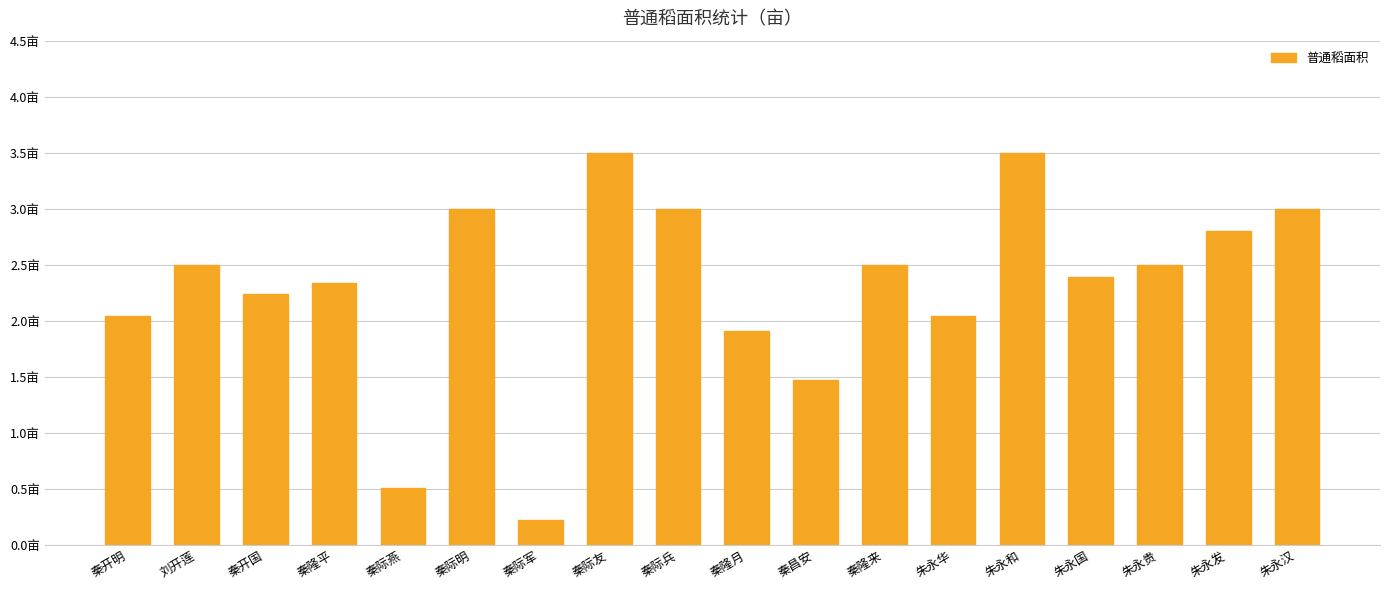

What is the maximum value shown in the chart?

3.5